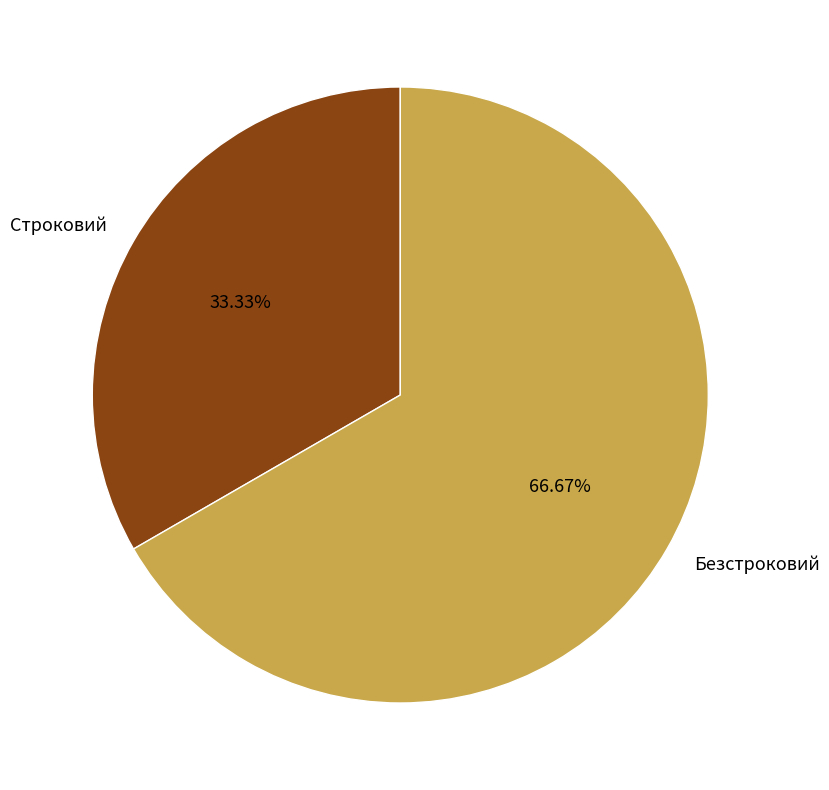

Which slice is the smallest?

Строковий